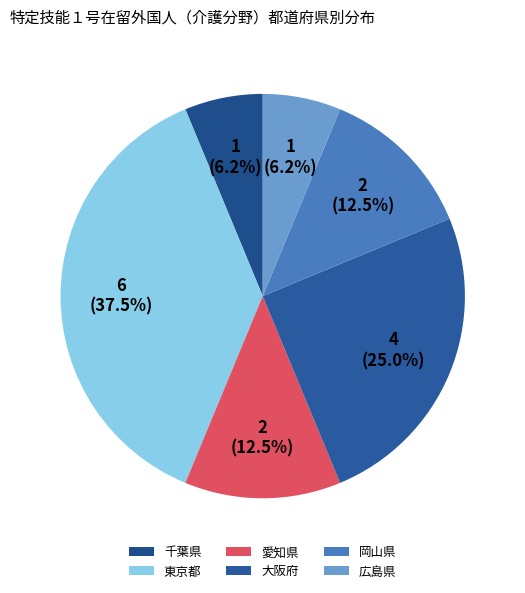

To the nearest percent, what is the average slice percentage?

17%